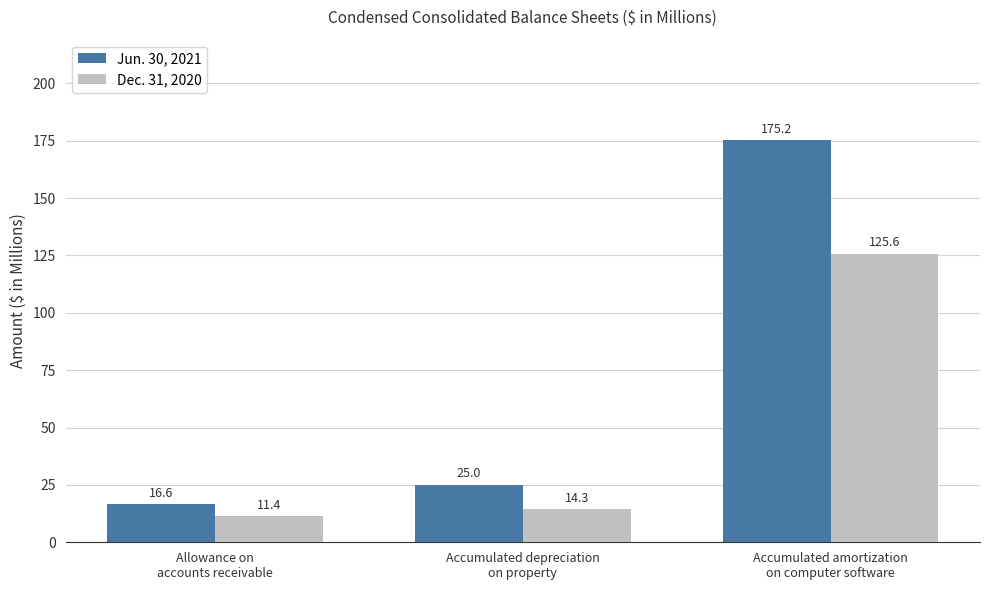

What is the minimum value for Jun. 30, 2021?

16.6